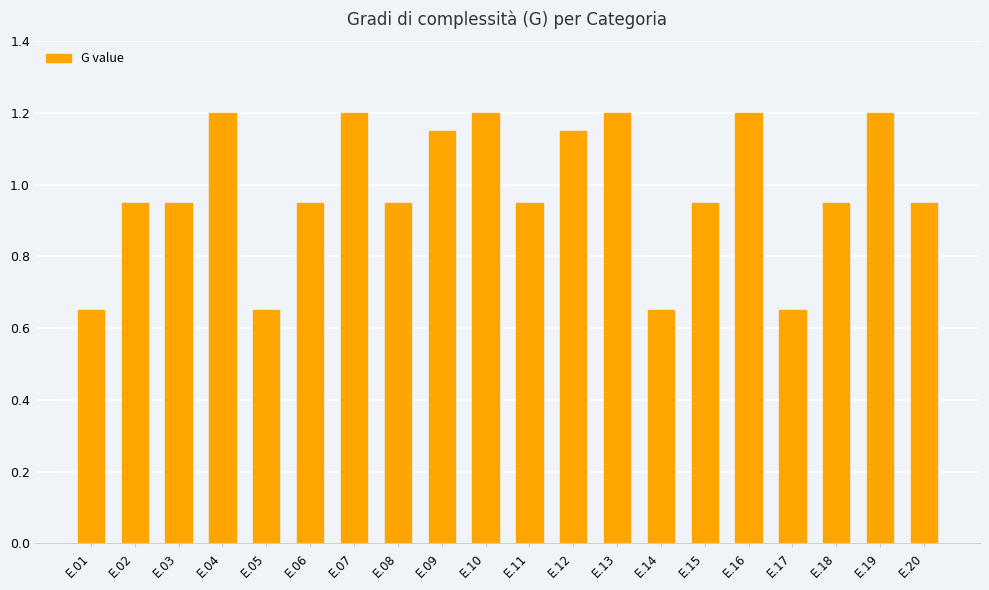

What is the value of the 7th bar from the left?

1.2